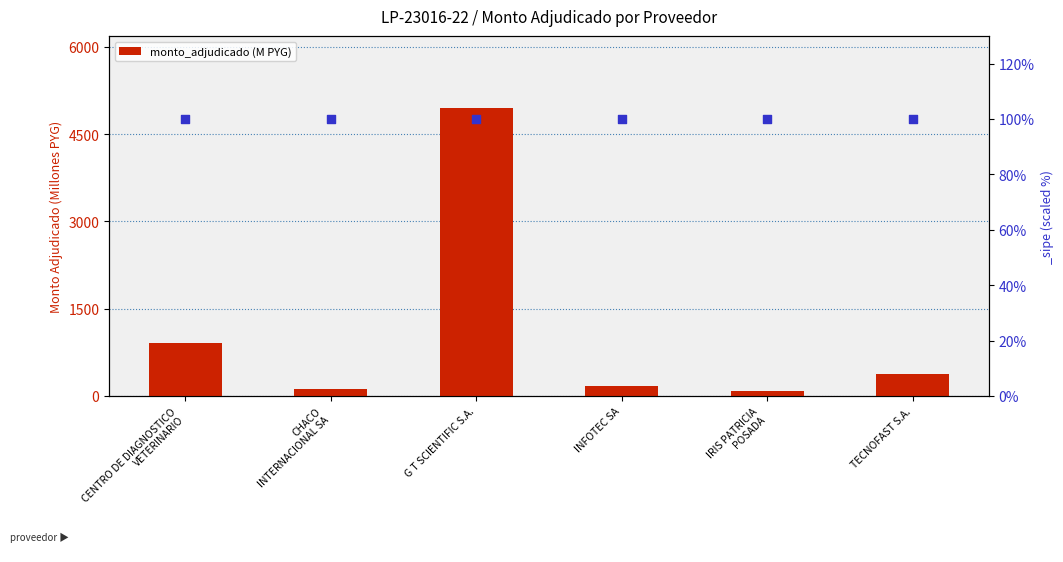

What is the change in value from CENTRO DE DIAGNOSTICO
VETERINARIO to INFOTEC SA?

-734.7